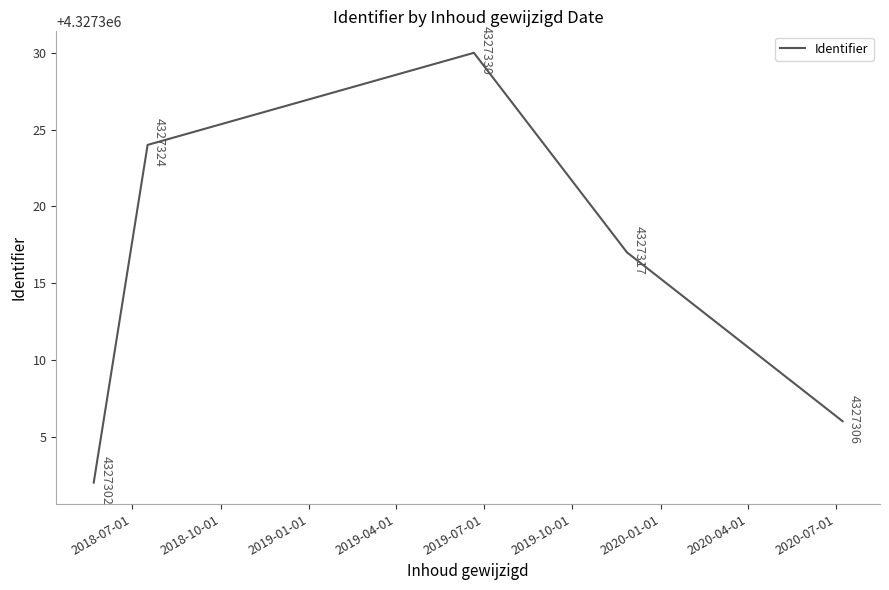

Count the values in the range 4327306 to 4327324.

3